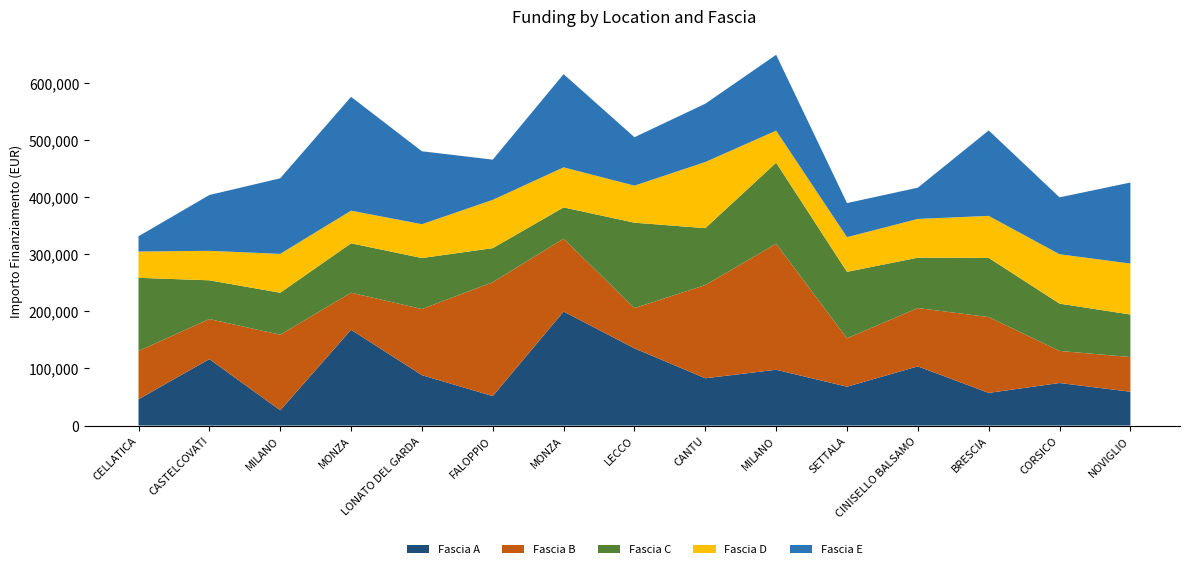

Reading left to right, transcribe all the data shown in this chart.

Fascia A: CELLATICA=46044.5	CASTELCOVATI=116324.6	MILANO=26730.0	MONZA=167724.8	LONATO DEL GARDA=88213.8	FALOPPIO=51620.1	MONZA=199567.7	LECCO=135157.2	CANTU=82798.6	MILANO=97694.9	SETTALA=68057.8	CINISELLO BALSAMO=103619.9	BRESCIA=57160.7	CORSICO=74486.0	NOVIGLIO=59229.0
Fascia B: CELLATICA=84538.8	CASTELCOVATI=70120.9	MILANO=132279.7	MONZA=64886.6	LONATO DEL GARDA=115789.8	FALOPPIO=199303.9	MONZA=127674.8	LECCO=70397.4	CANTU=163198.8	MILANO=220663.0	SETTALA=84744.5	CINISELLO BALSAMO=102092.5	BRESCIA=132781.0	CORSICO=56181.6	NOVIGLIO=60687.8
Fascia C: CELLATICA=128032.6	CASTELCOVATI=67843.7	MILANO=73496.1	MONZA=86448.2	LONATO DEL GARDA=89266.3	FALOPPIO=59681.5	MONZA=54682.1	LECCO=149604.4	CANTU=99582.8	MILANO=141794.5	SETTALA=116324.6	CINISELLO BALSAMO=88213.8	BRESCIA=103619.9	CORSICO=82798.6	NOVIGLIO=74486.0
Fascia D: CELLATICA=46044.5	CASTELCOVATI=51620.1	MILANO=68057.8	MONZA=57160.7	LONATO DEL GARDA=59229.0	FALOPPIO=84538.8	MONZA=70120.9	LECCO=64886.6	CANTU=115789.8	MILANO=56181.6	SETTALA=60687.8	CINISELLO BALSAMO=67843.7	BRESCIA=73496.1	CORSICO=86448.2	NOVIGLIO=89266.3
Fascia E: CELLATICA=26730.0	CASTELCOVATI=97694.9	MILANO=132279.7	MONZA=199303.9	LONATO DEL GARDA=127674.8	FALOPPIO=70397.4	MONZA=163198.8	LECCO=84744.5	CANTU=102092.5	MILANO=132781.0	SETTALA=59681.5	CINISELLO BALSAMO=54682.1	BRESCIA=149604.4	CORSICO=99582.8	NOVIGLIO=141794.5